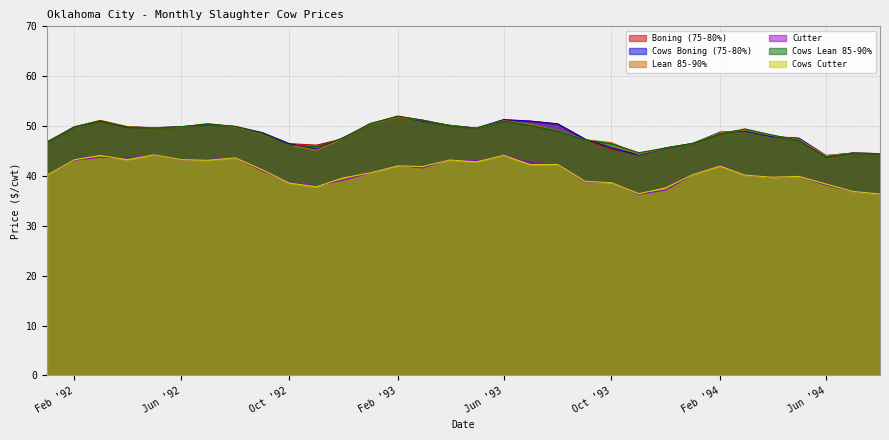

What is the difference between the second highest and minimum values in the Lean 85-90% series?

7.1